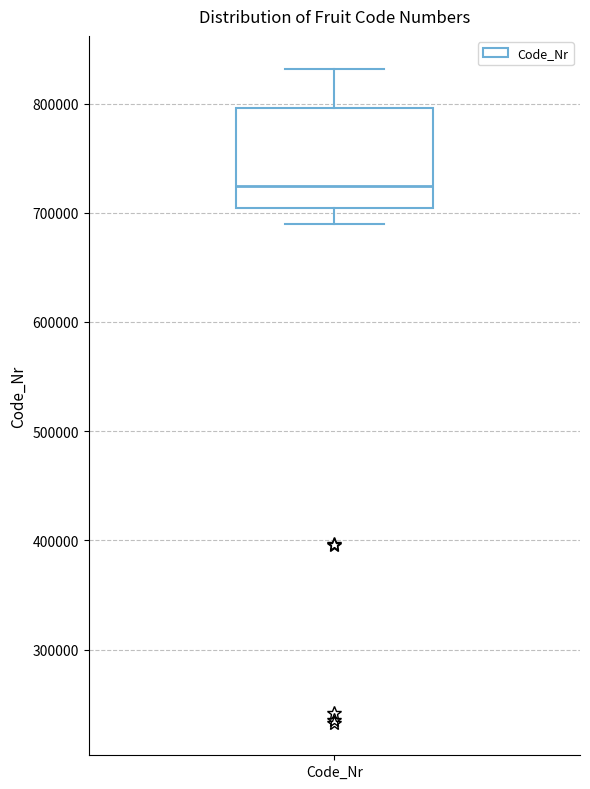

Read this box plot against the y-axis: the position of the median line, the range covered by the box, and the ends of both whiskers. The values are not printed on the chart, so give them approximately, as read against the axis.

median 720000, box 700000 to 800000, whiskers 690000 to 830000